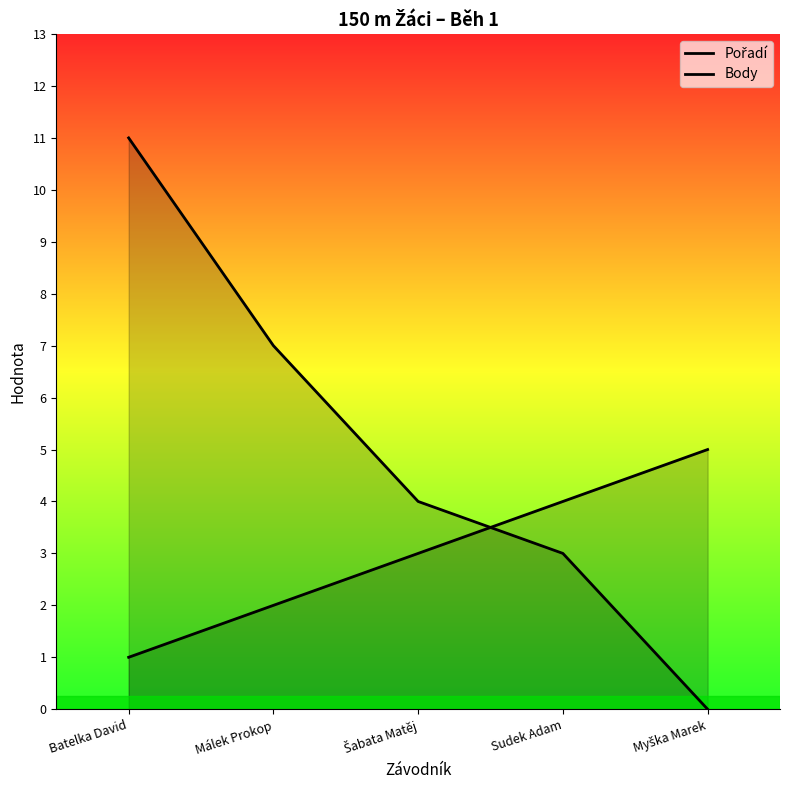

Rank the series at Málek Prokop from highest to lowest value.

Body, Pořadí